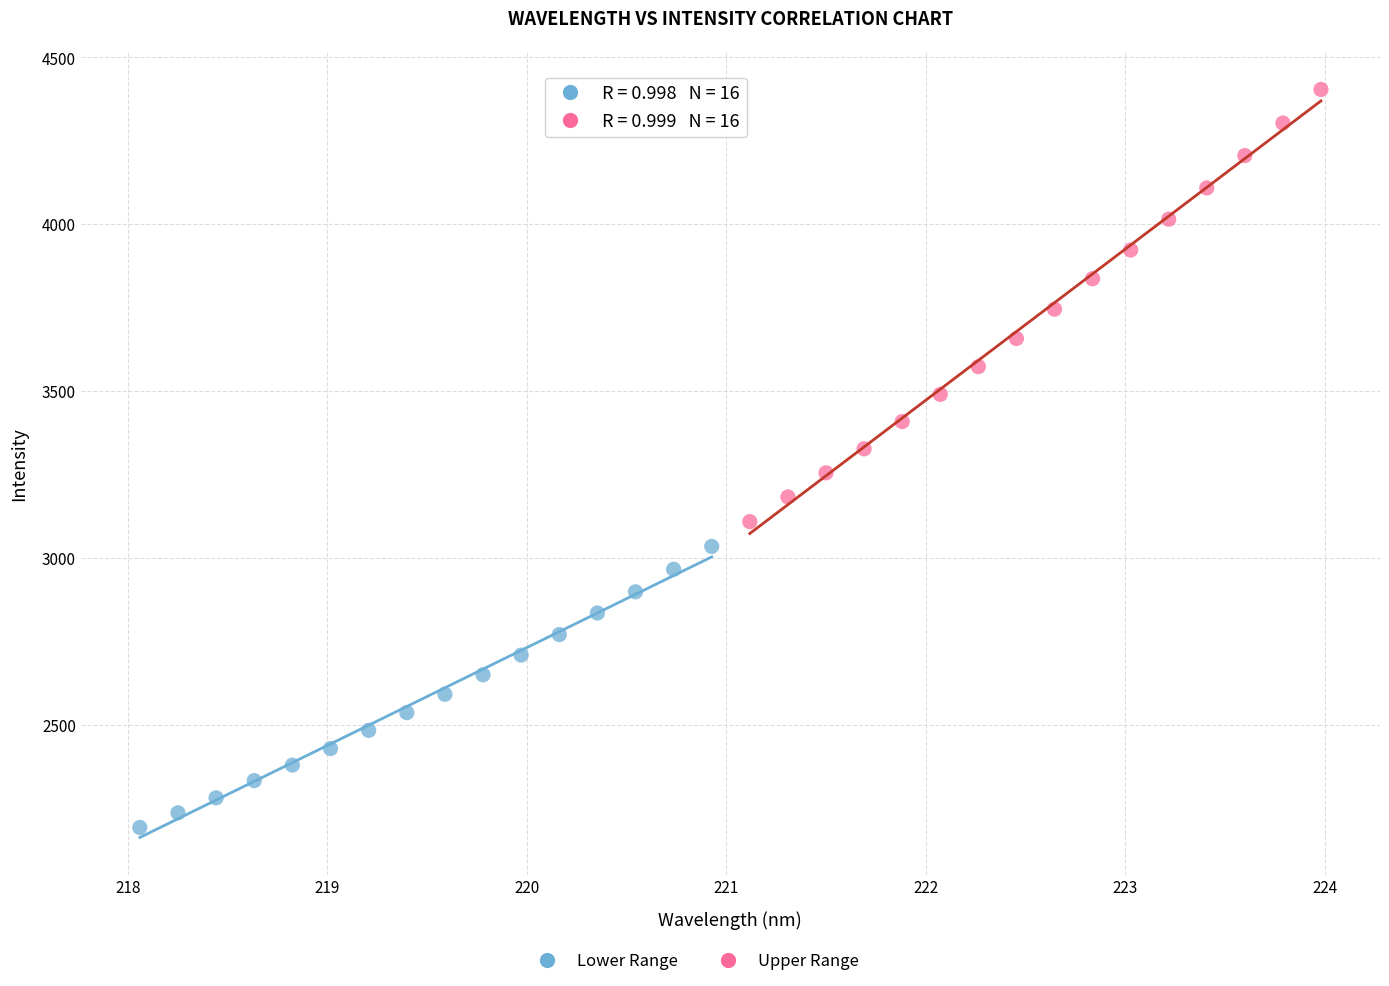

Which series contains the highest Y value?

Upper Range